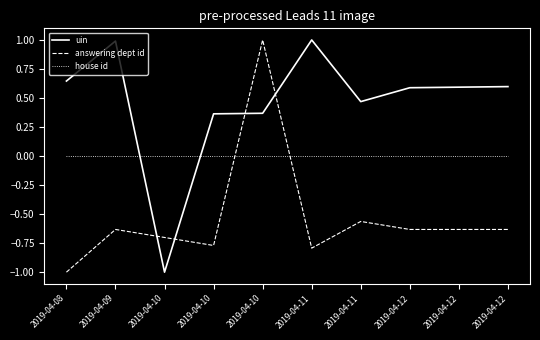

What are all the series names shown in the legend?

uin, answering dept id, house id